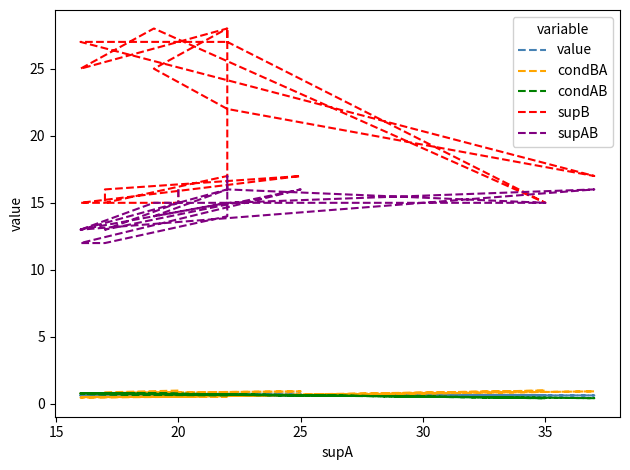

True or false: condBA has more than 2 points higher than both neighbors.

True